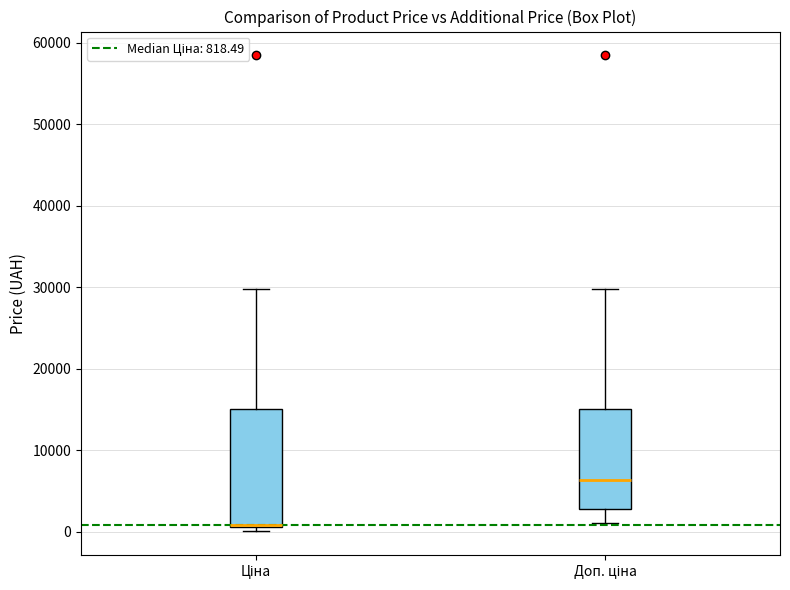

Reading left to right, read every box against the y-axis: the position of its median line, the range the box covers, and the ends of its whiskers. The values are not printed on the chart, so give them approximately, as read against the axis.

Ціна: median 1000 (drawn on the box's lower edge), box 1000 to 15000, whiskers 0 to 30000
Доп. ціна: median 6000, box 3000 to 15000, whiskers 1000 to 30000